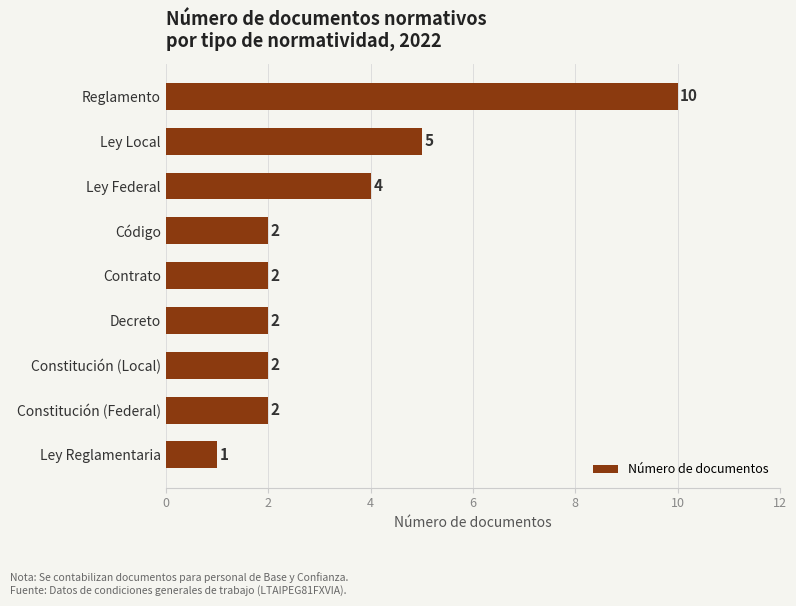

What is the sum of the values at Contrato and Constitución (Federal)?

4